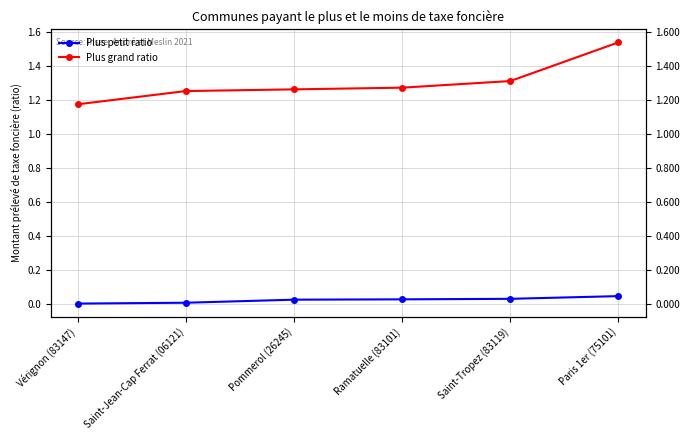

Rank the series by their average value, from lowest to highest.

Plus petit ratio, Plus grand ratio